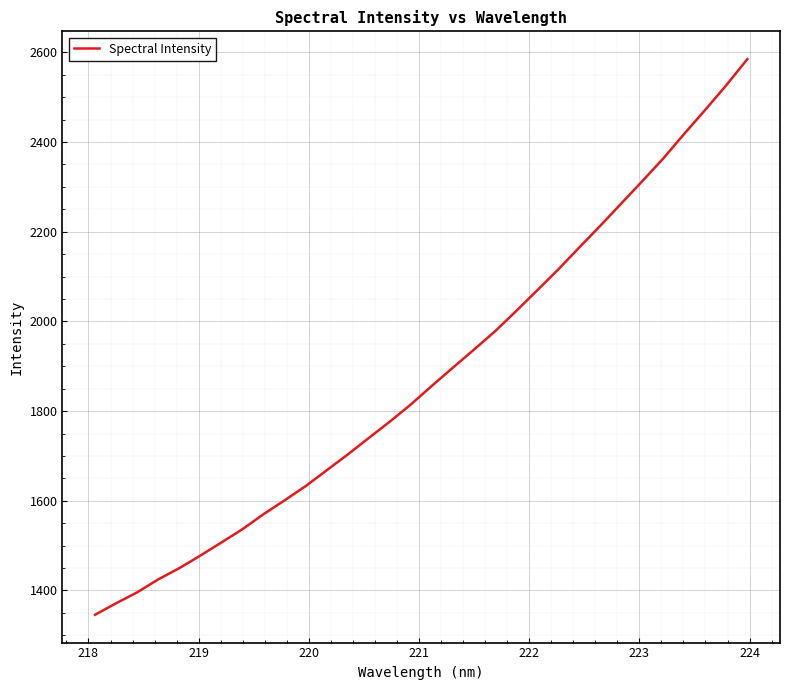

What is the maximum value shown in the chart?

2584.7